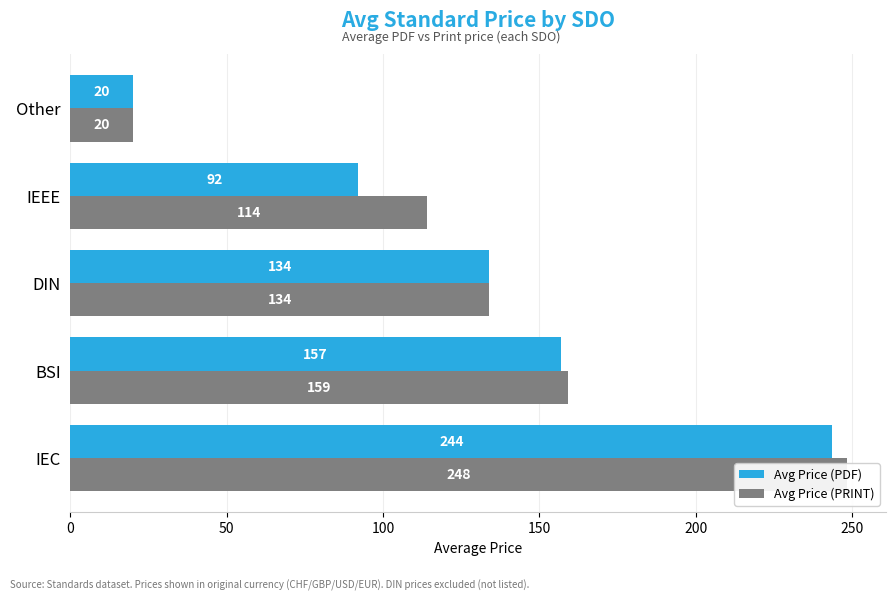

Read the Avg Price (PRINT) value at IEC.

248.4